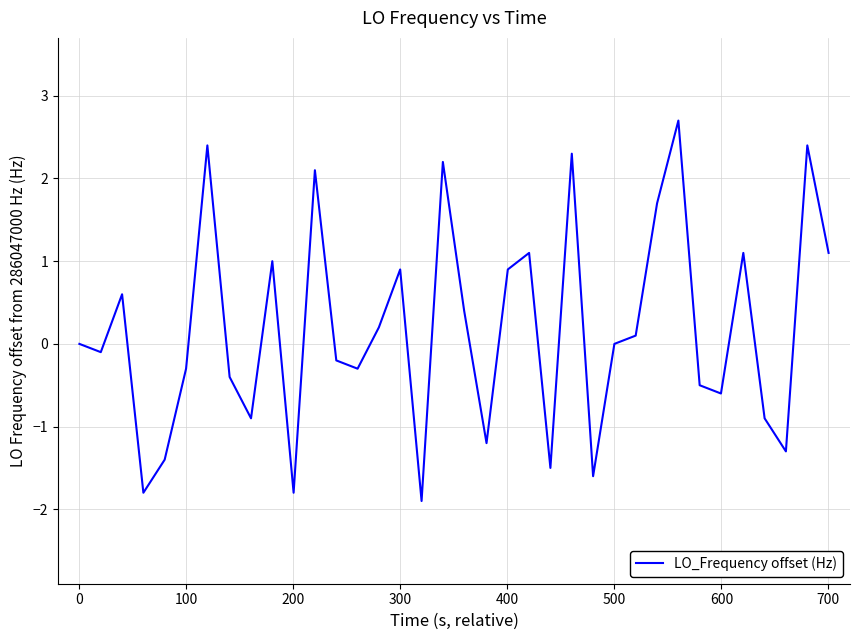

What is the difference between the maximum and minimum values?

4.6